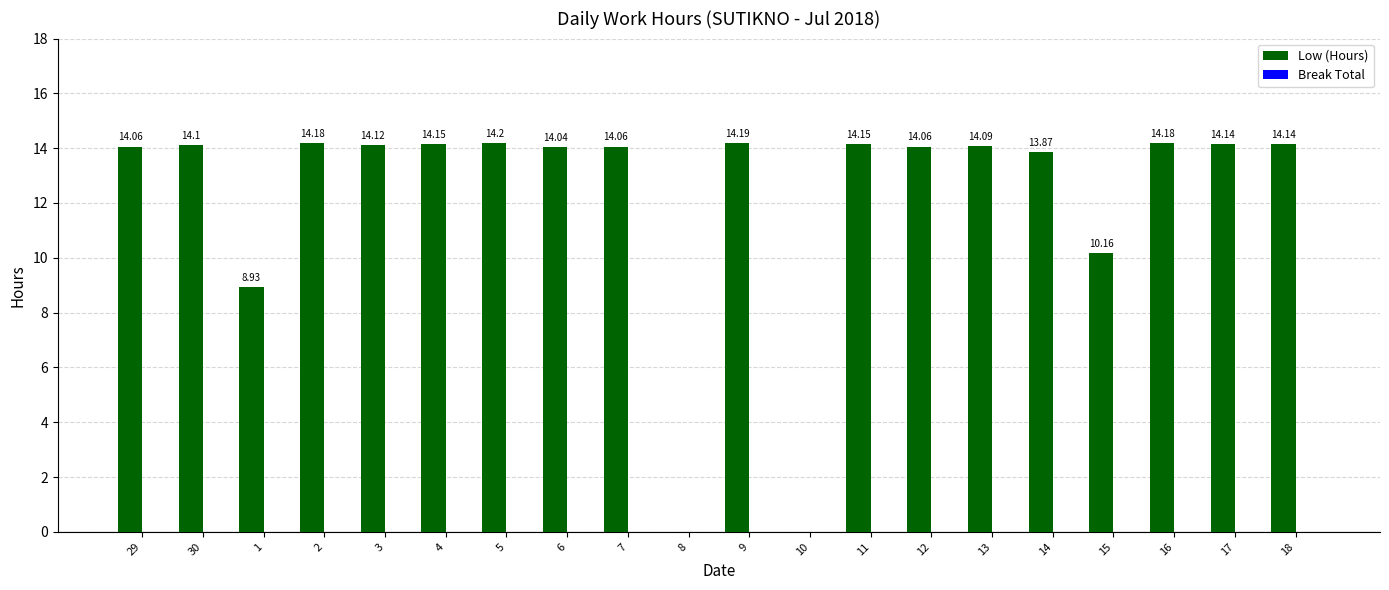

What is the greatest value displayed?

14.2